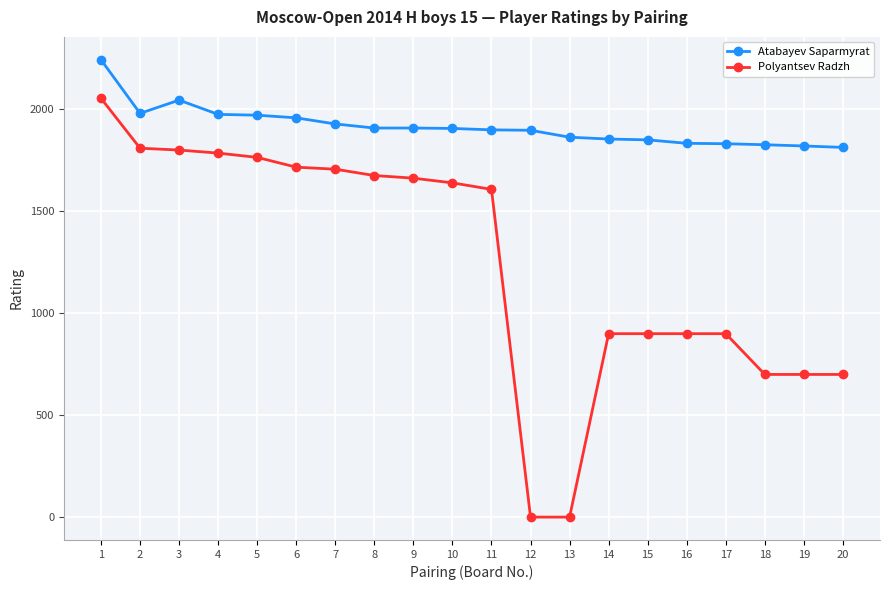

What value does the Polyantsev Radzh series have at 10?

1640